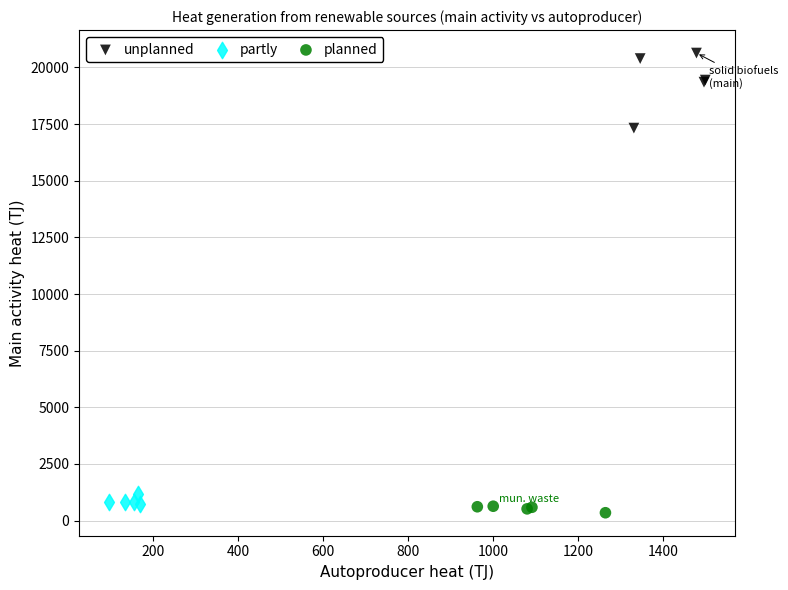

Which series reaches the maximum Y coordinate?

unplanned